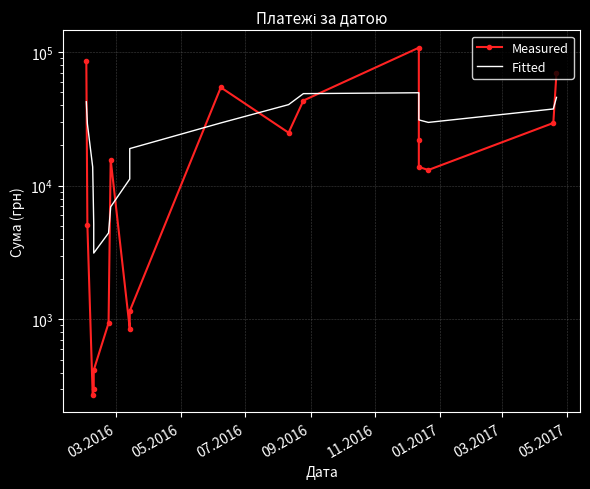

After their last crossing, which series has the higher values: Measured or Fitted?

Measured